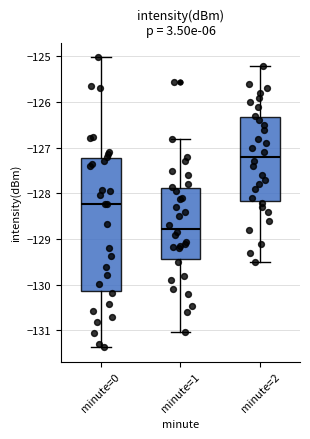

Which box's median line is the lowest?

minute=1